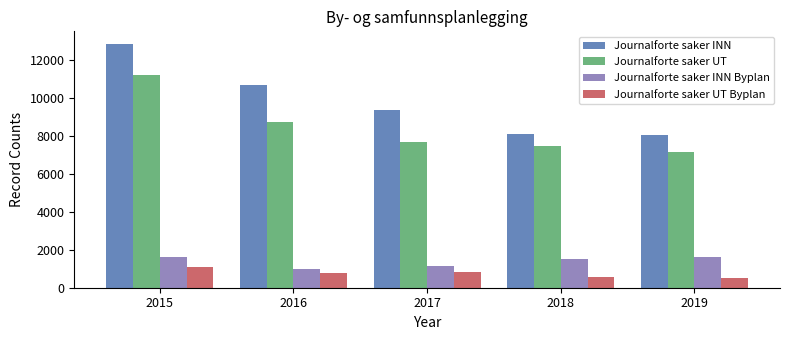

What is the value of the Journalforte saker INN Byplan bar at the 1st from the left?

1643